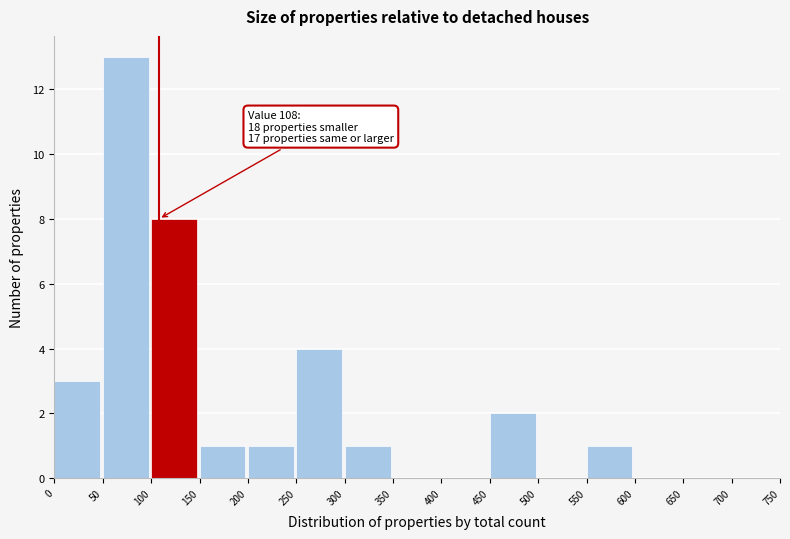

Over which range of the x-axis is the bar tallest?

50 to 100